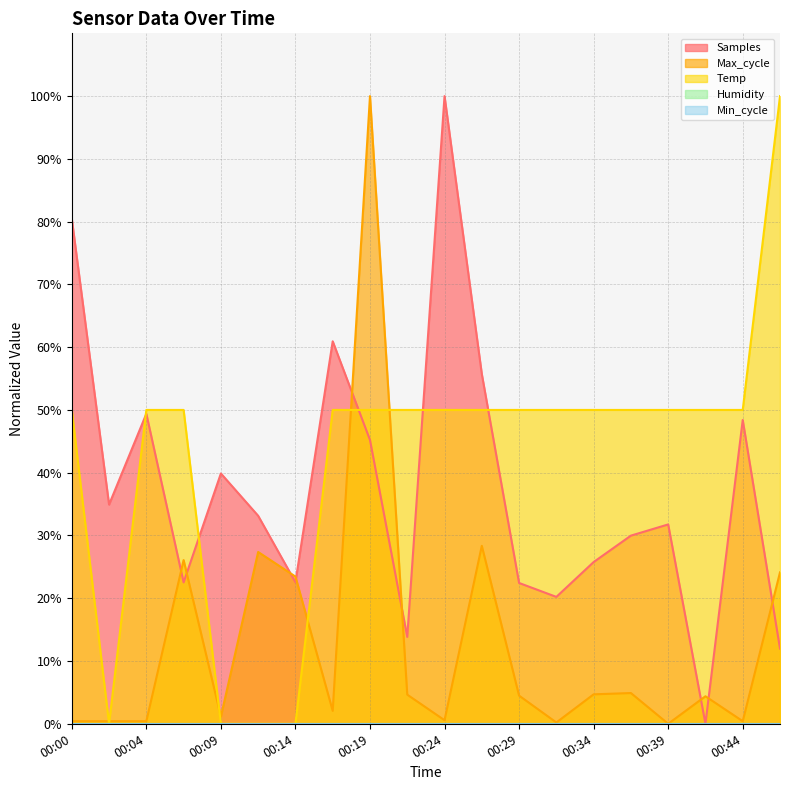

How many distinct data groups are displayed?

3